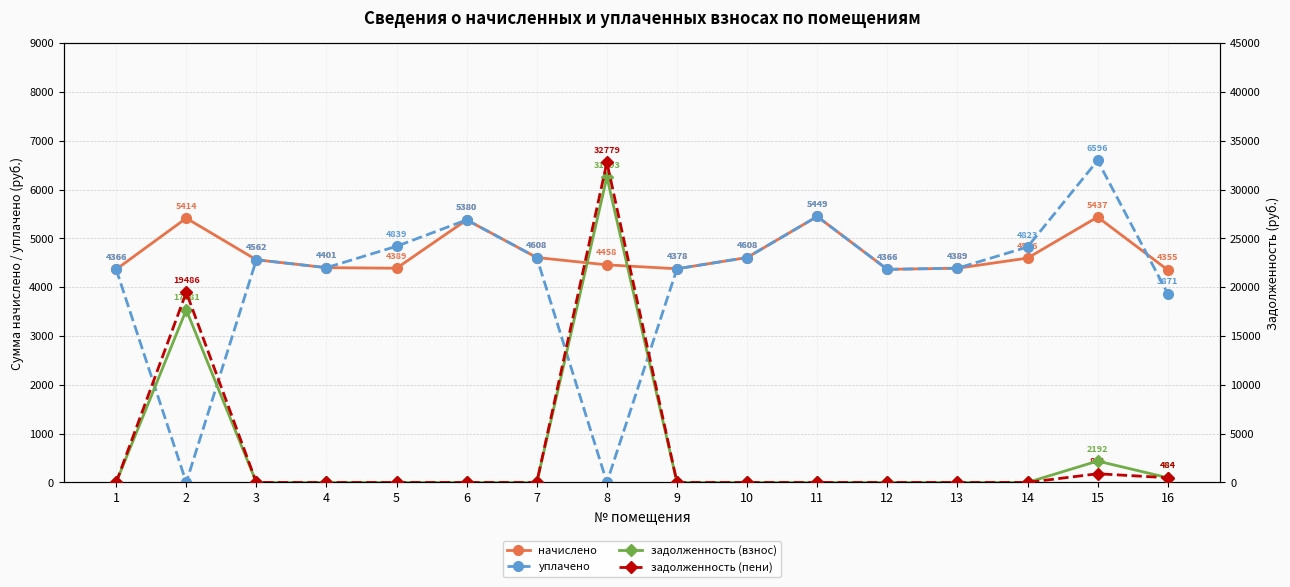

What is the total value across all series at 11?

10897.9